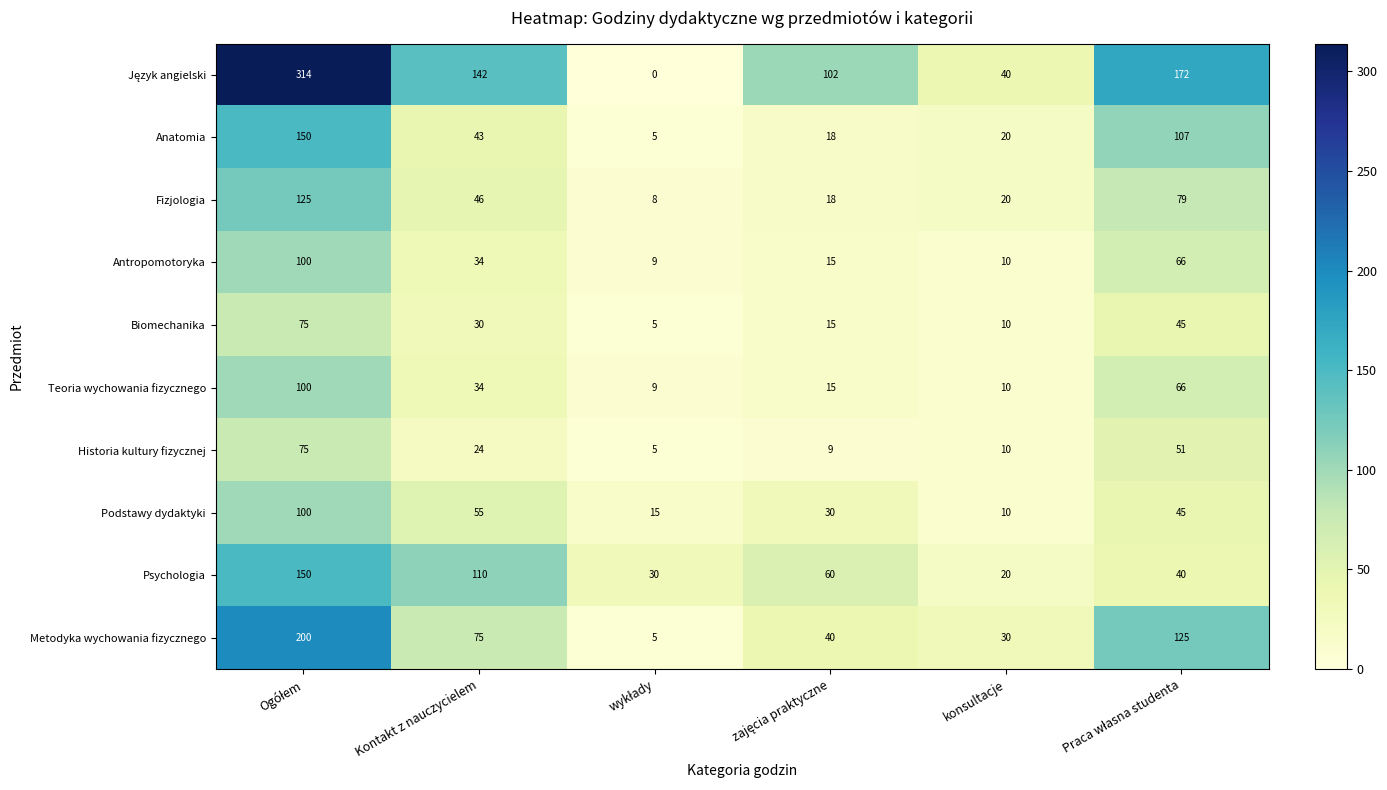

The Podstawy dydaktyki series shows 91 at Kontakt z nauczycielem. True or false?

False